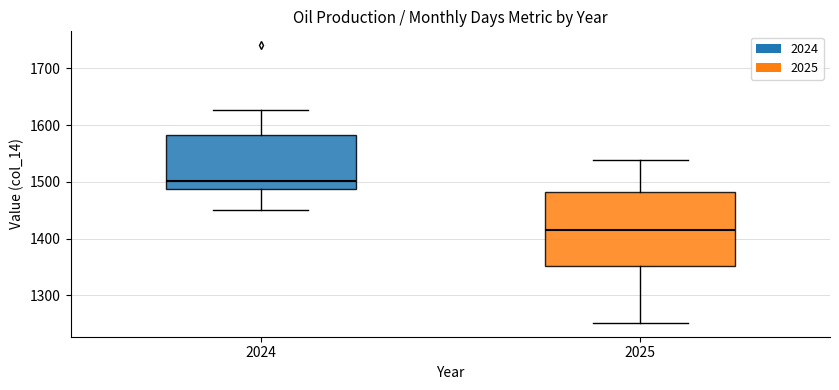

Reading left to right, transcribe this box plot: for each box, give where its median line is, the range the box spans, and where its two whiskers end, as read against the y-axis. The values are not printed on the chart, so give them approximately, as read against the axis.

2024: median 1500, box 1490 to 1580, whiskers 1450 to 1630
2025: median 1410, box 1350 to 1480, whiskers 1250 to 1540